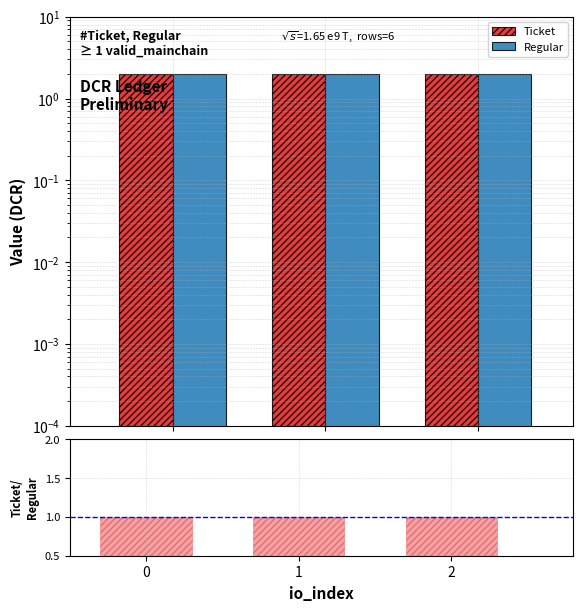

Rank the series by their maximum value, from lowest to highest.

Ticket/Regular, Ticket, Regular